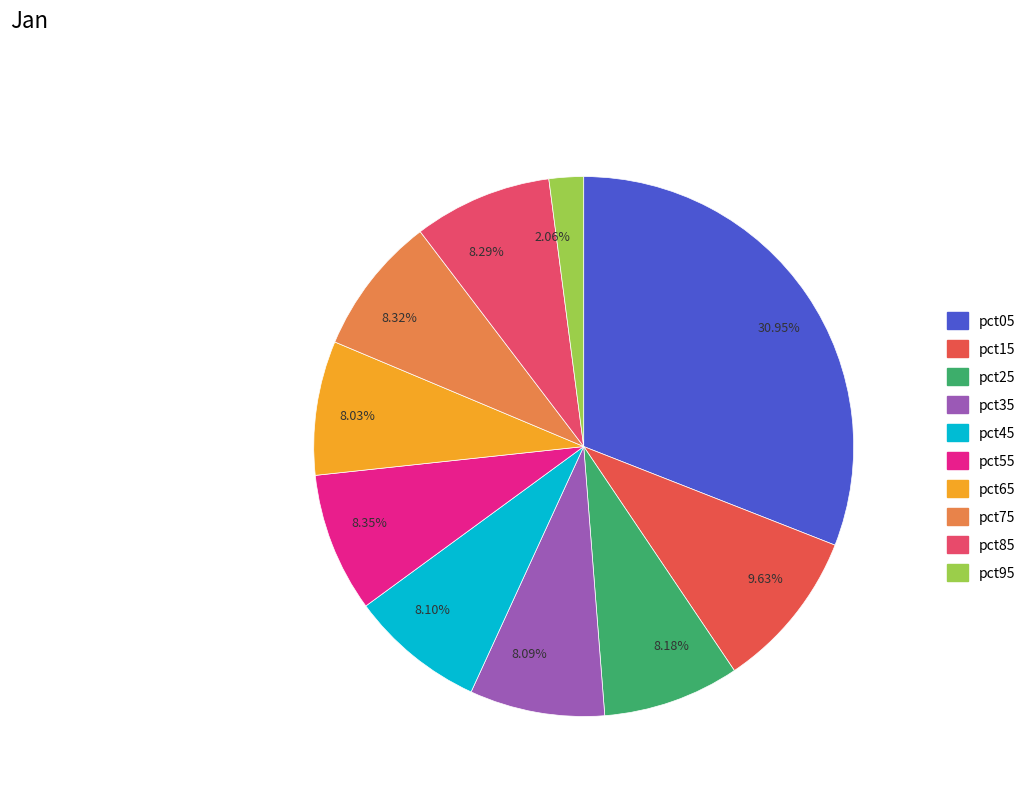

Is the sum of 8.09% and 8.18% greater than half?

No